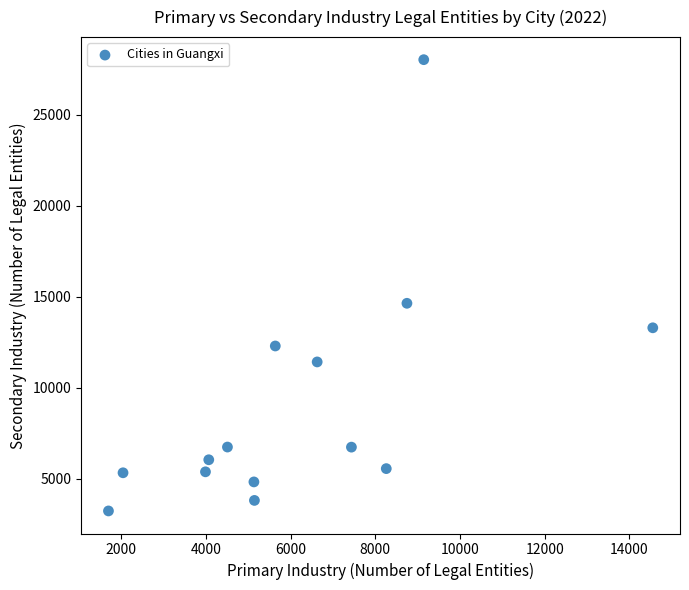

What is the range of X values (max minus min)?

12855